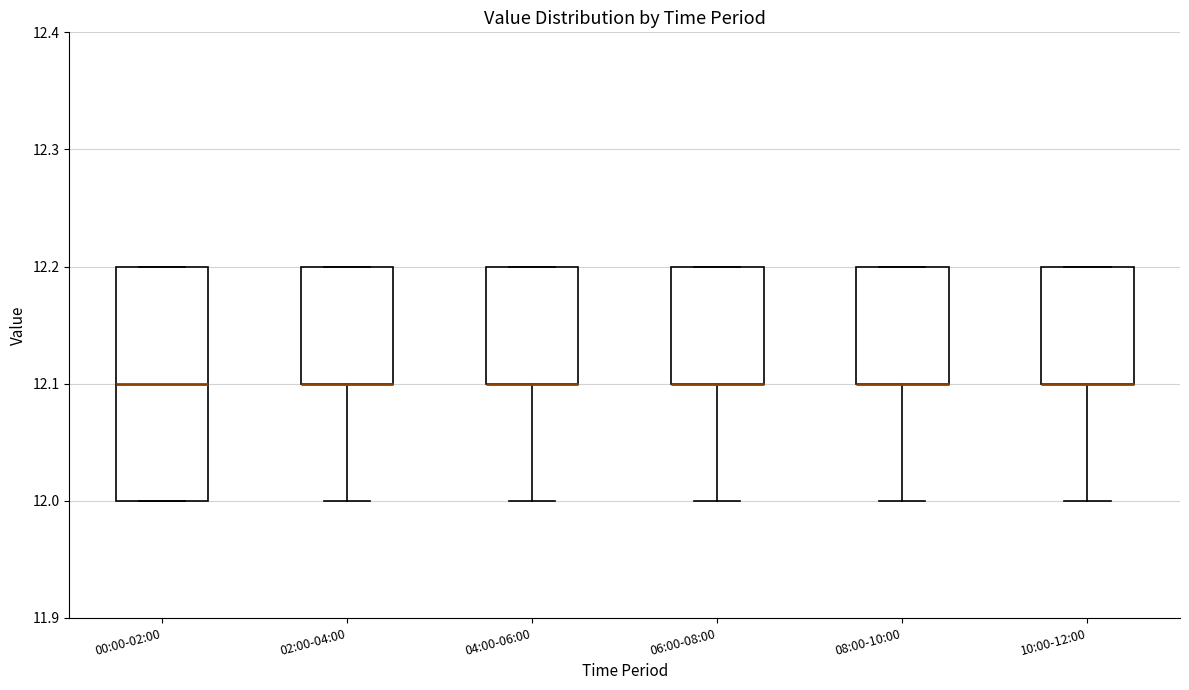

Comparing the boxes themselves (not the whiskers), which one is the tallest?

00:00-02:00